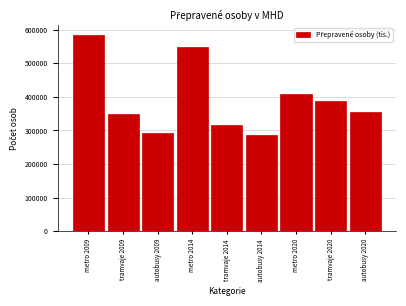

Reading left to right, what are all the values shown in this chart?

584880	349286	290970	547727	316687	286757	407101	388270	354161